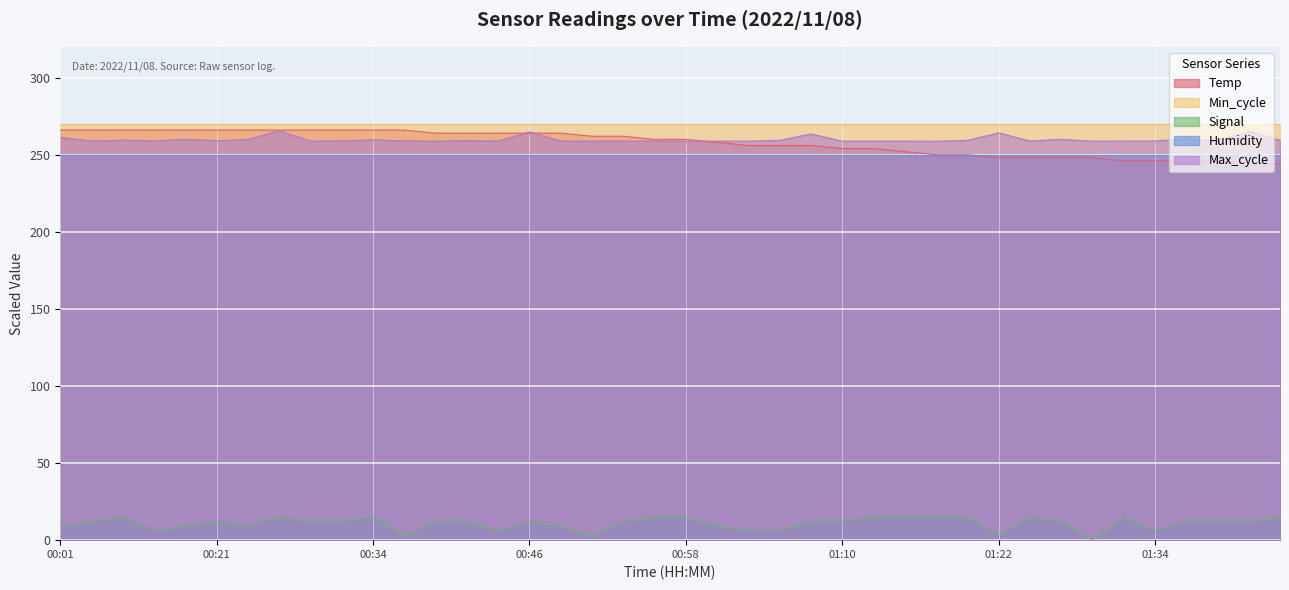

What is the greatest value displayed?

270.0